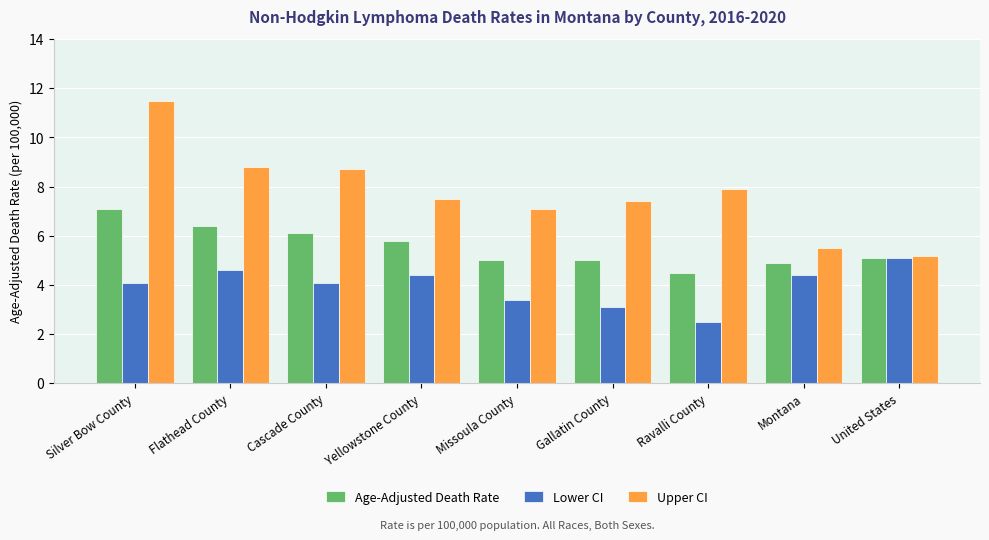

What is the sum of all Lower CI values?

35.7